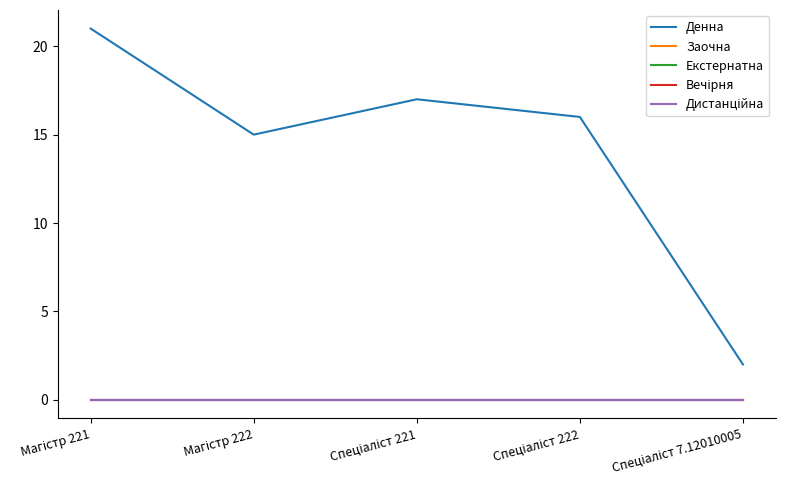

At which label does Дистанційна reach its peak?

Магістр 221